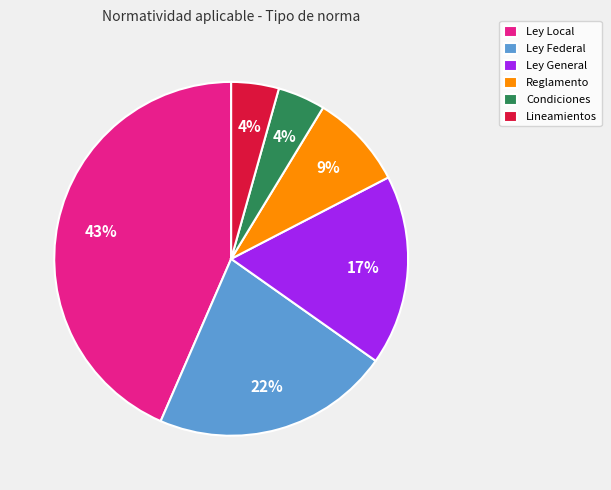

True or false: Ley Local accounts for 43% of the total.

True